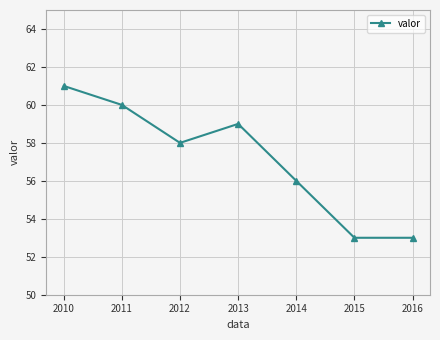

Between 2014 and 2015, which is larger?

2014